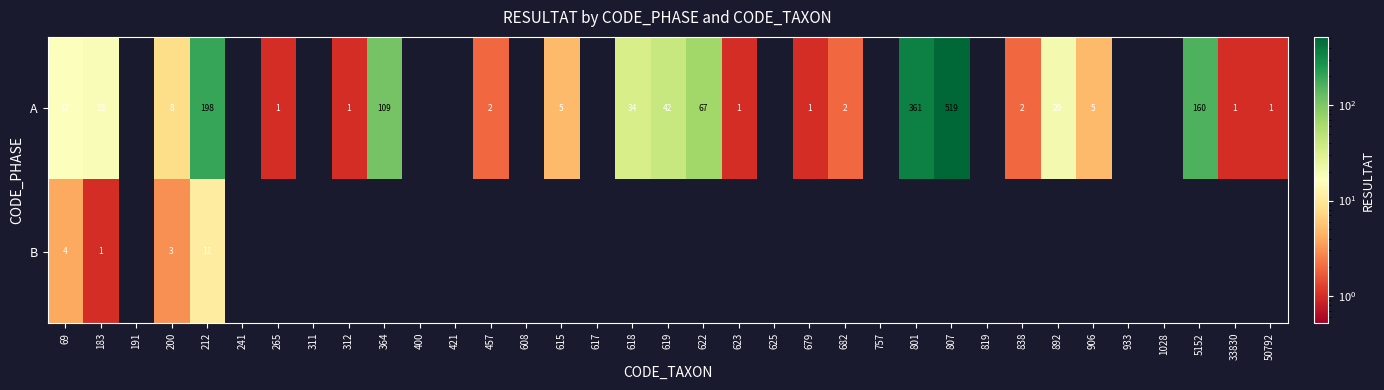

The A series shows 1 at 265. True or false?

True